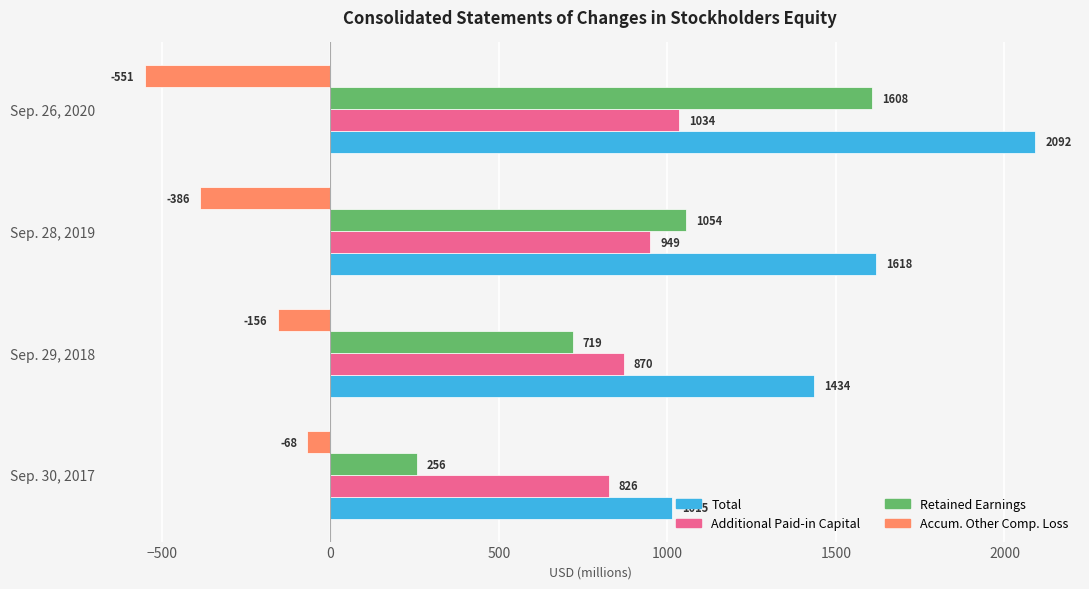

How many Accum. Other Comp. Loss values are between -386 and -68?

3